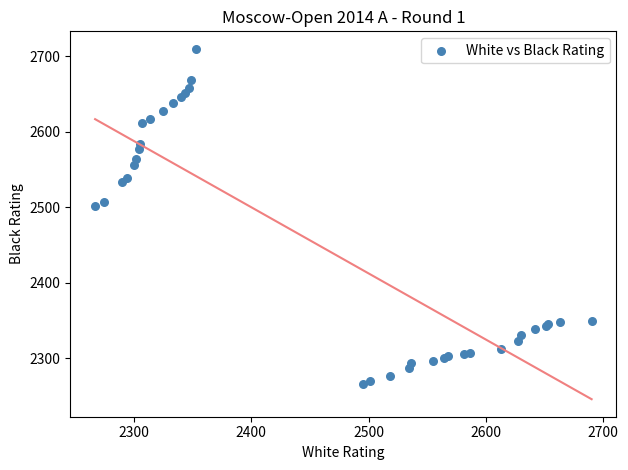

What Y value in the scatter plot is closest to 2488?

2501